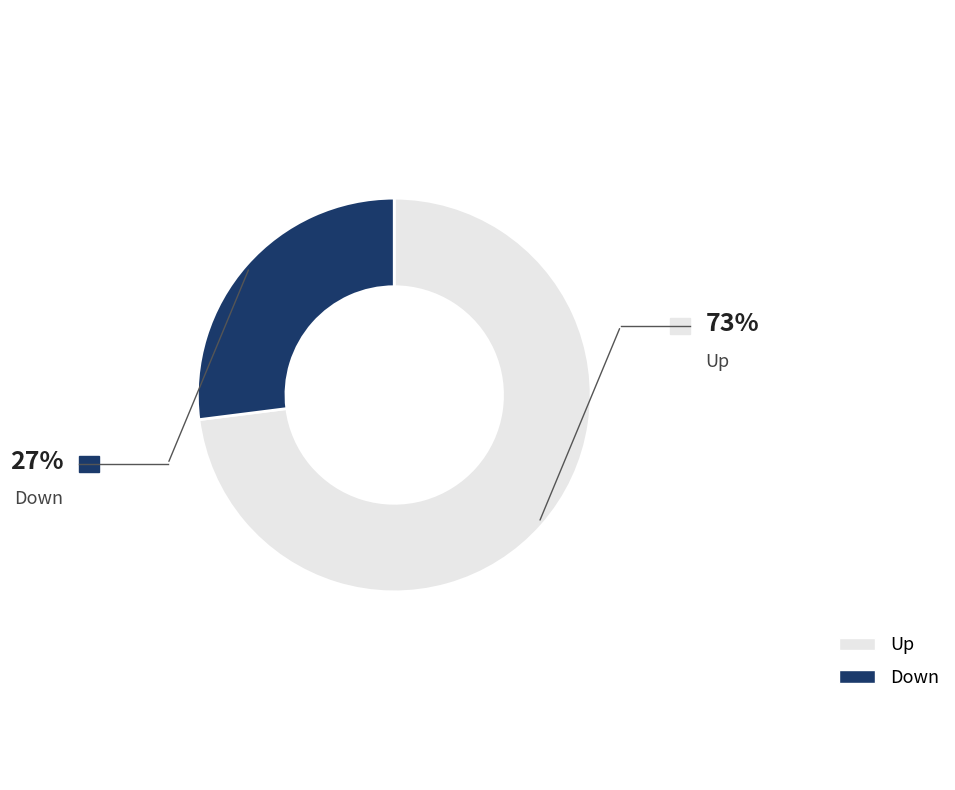

Is there any slice that represents more than half of the pie?

Yes